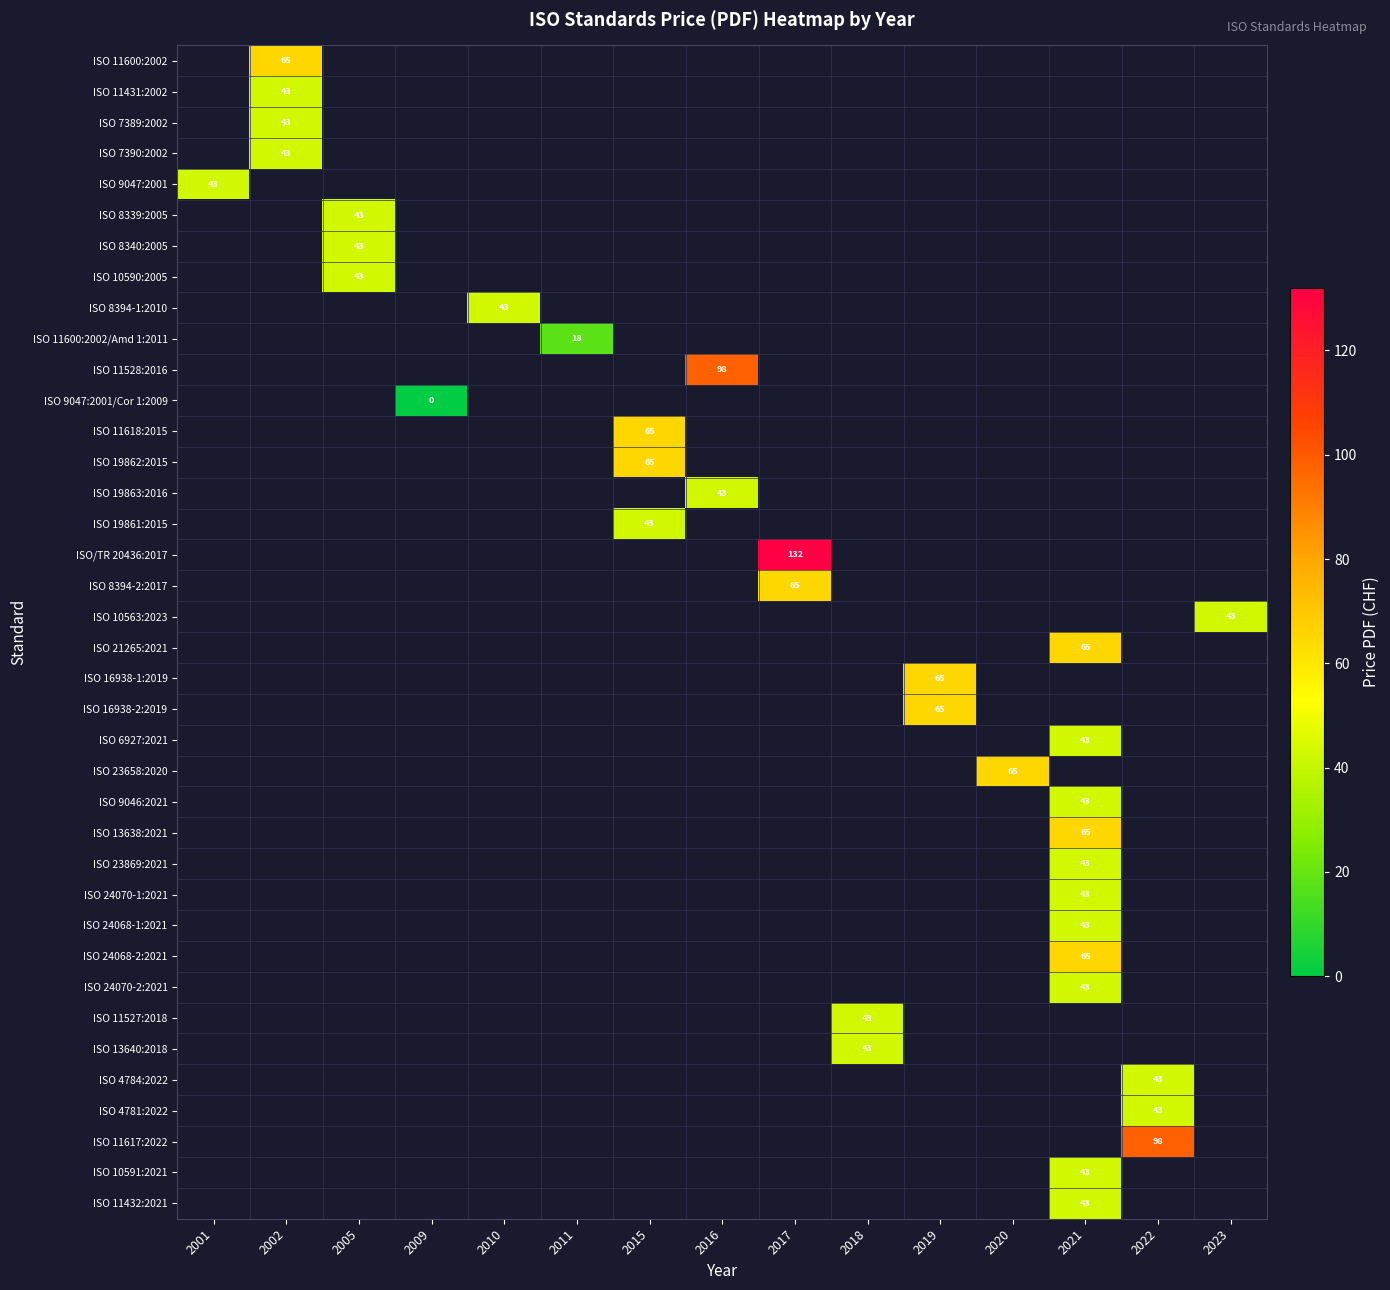

The ISO 19863:2016 series shows -1 at 2022. True or false?

False